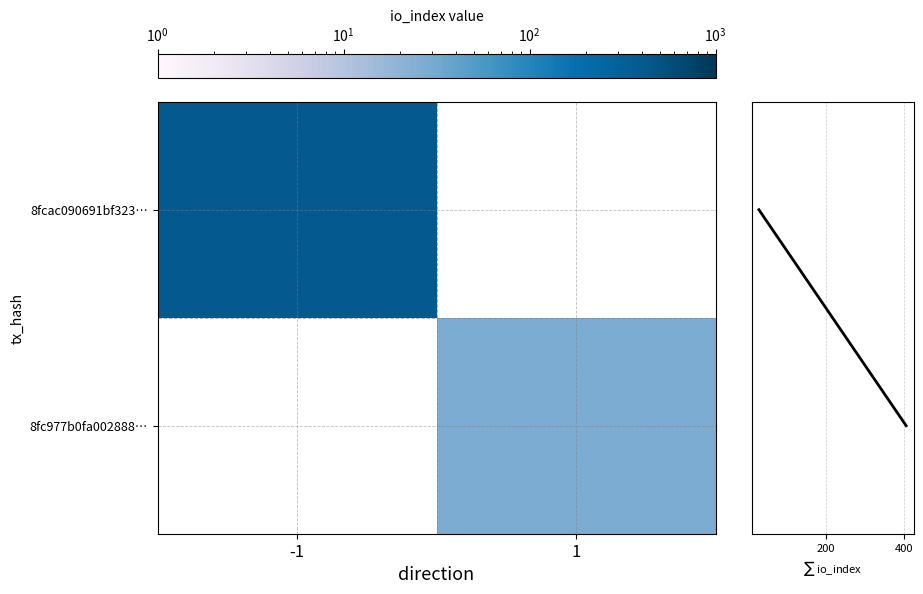

Which category has the highest value across all series?

-1